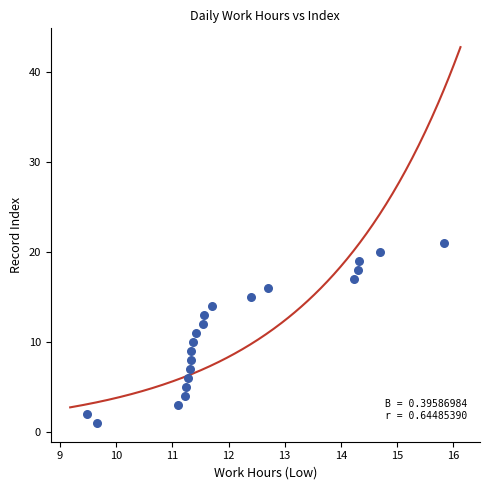

What is the range of Y values (max minus min)?

20